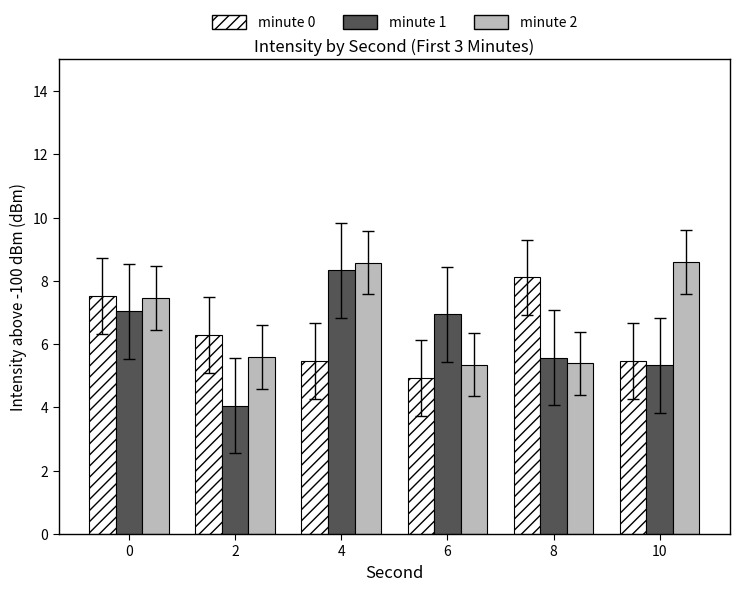

Which series changed the most between 8 and 10?

minute 2